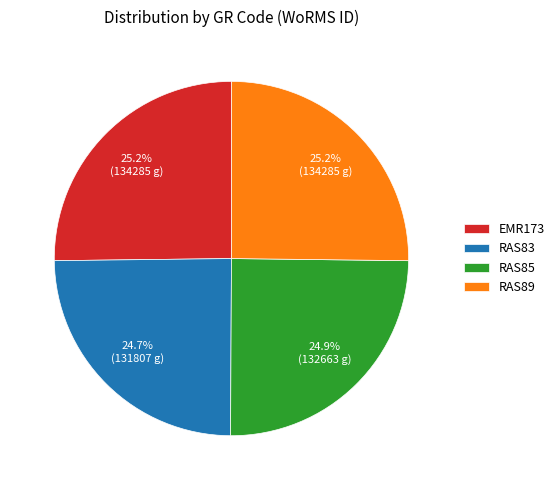

Combined, what portion of the pie is RAS89 and RAS85?

50.1%